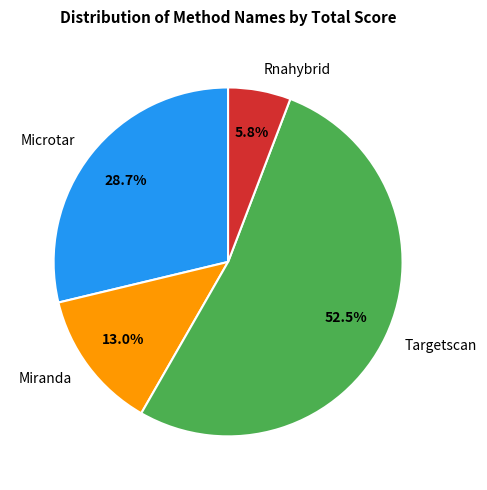

To the nearest percent, what is the combined percentage of Microtar and Targetscan?

81%